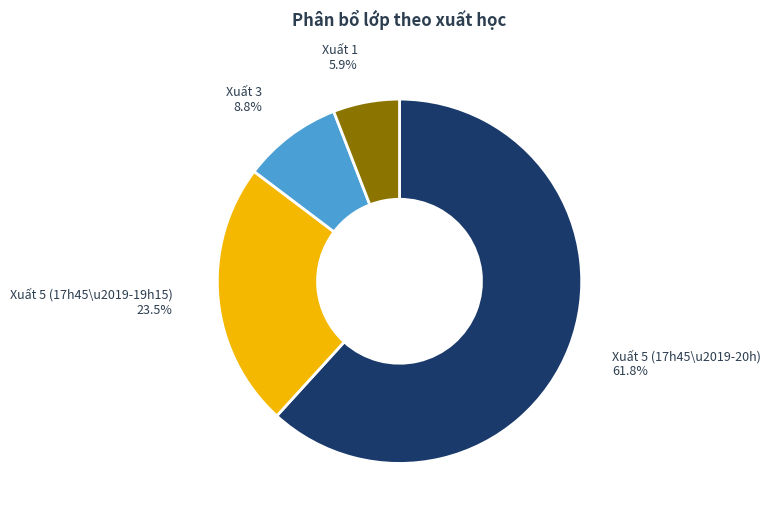

How many slices are in this pie chart?

4